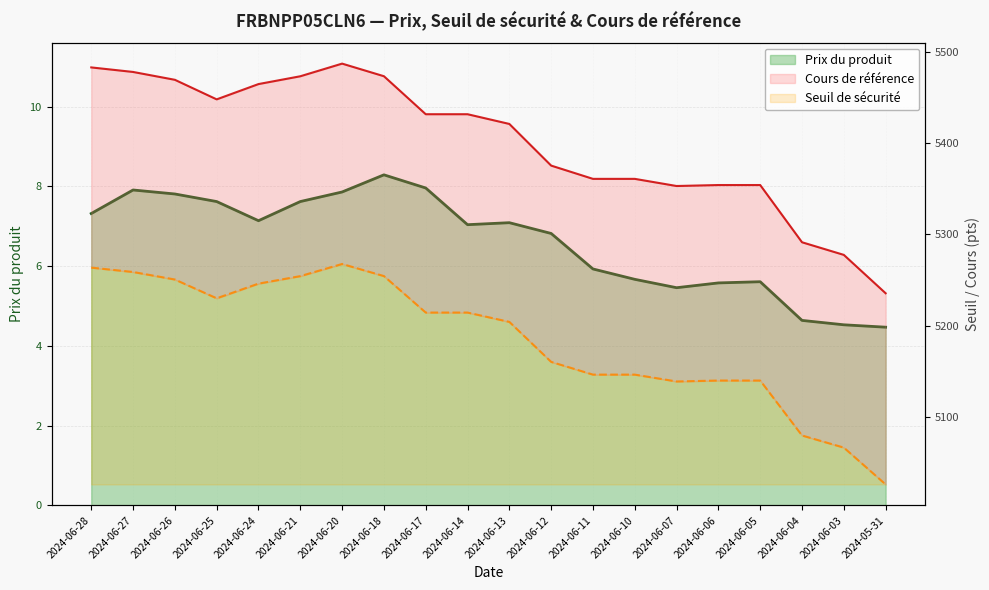

What is the approximate value of Prix du produit at 2024-06-11?

5.9